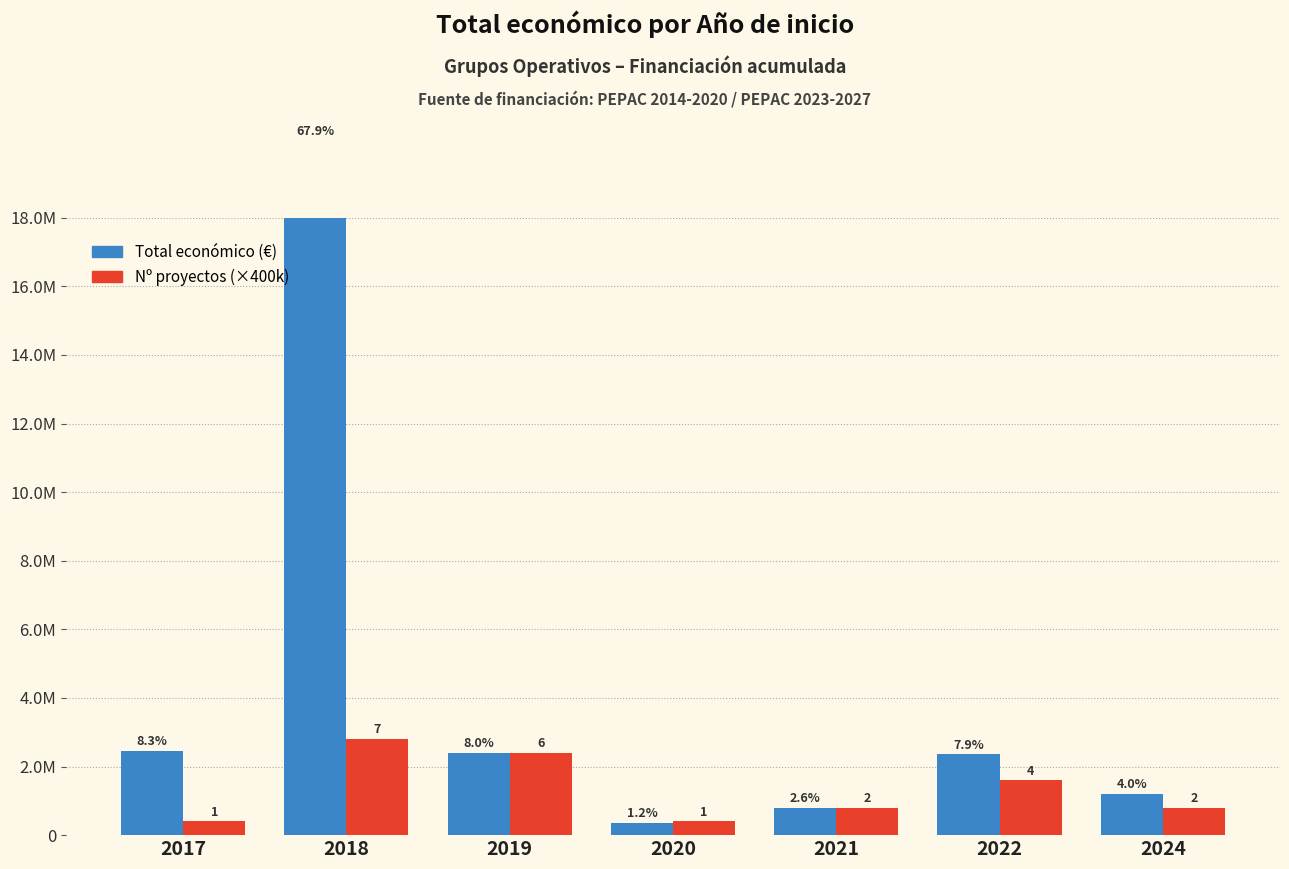

Reading left to right, what are all the values shown in this chart?

Total económico: 2464572	20250338	2396491	363424	786381	2357093	1198601
Nº proyectos (×400k): 400000	2800000	2400000	400000	800000	1600000	800000